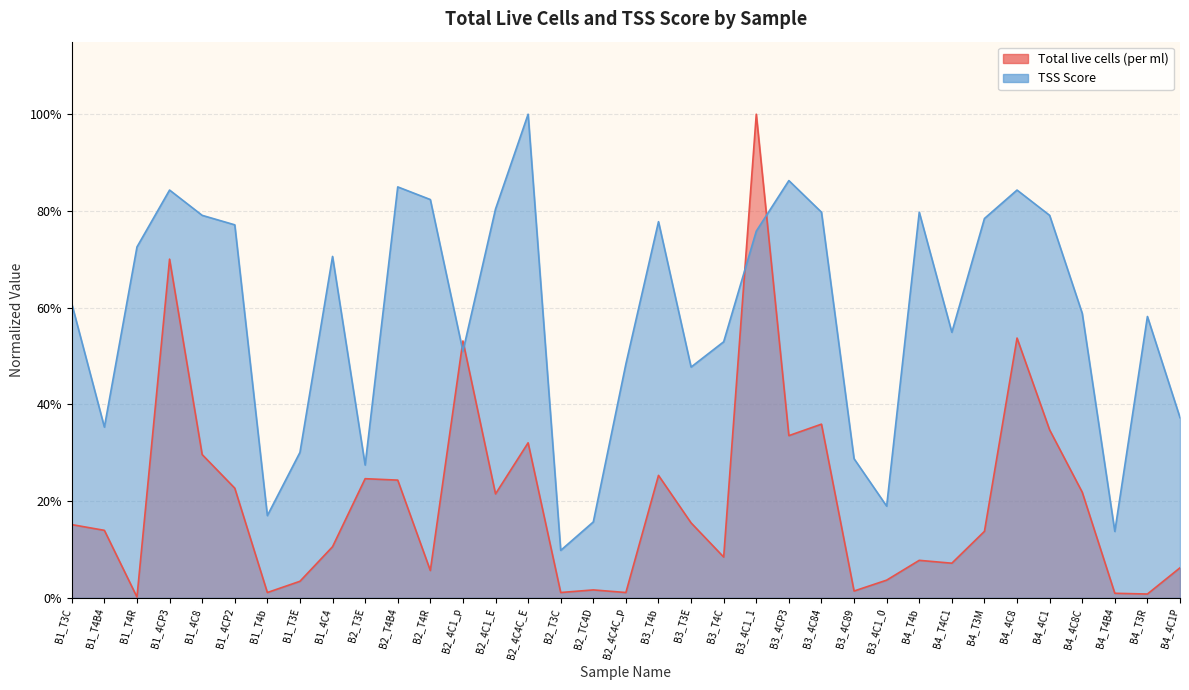

At which category does the chart reach its minimum across all series?

B1_T4R